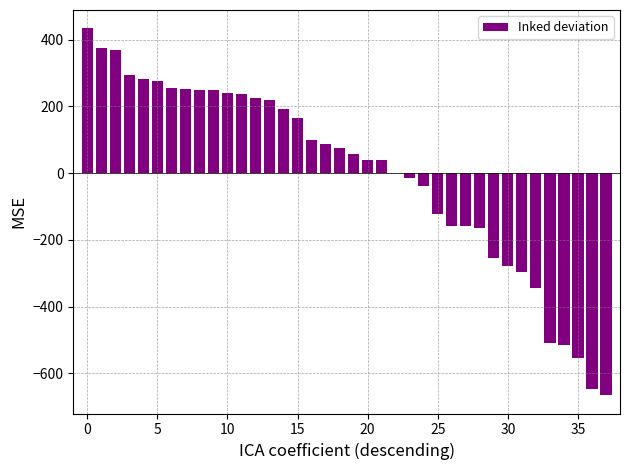

Reading left to right, list all the values displayed in this chart.

433.8	373.4	369.3	293.9	283.4	277.1	256.4	252.4	249.1	248.4	240.9	238.1	223.9	217.8	191.8	164.3	99.1	88.8	74.6	57.1	40.8	39.3	0.9	-15.6	-38.2	-121.2	-156.9	-157.6	-165.1	-253.1	-278.2	-296.1	-344.2	-507.9	-514.9	-554.1	-646.6	-665.1